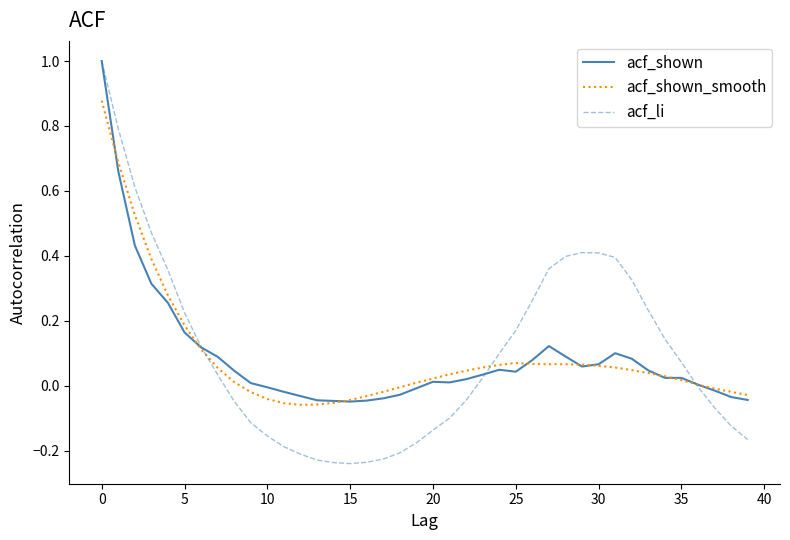

What is the maximum value for acf_li?

1.0